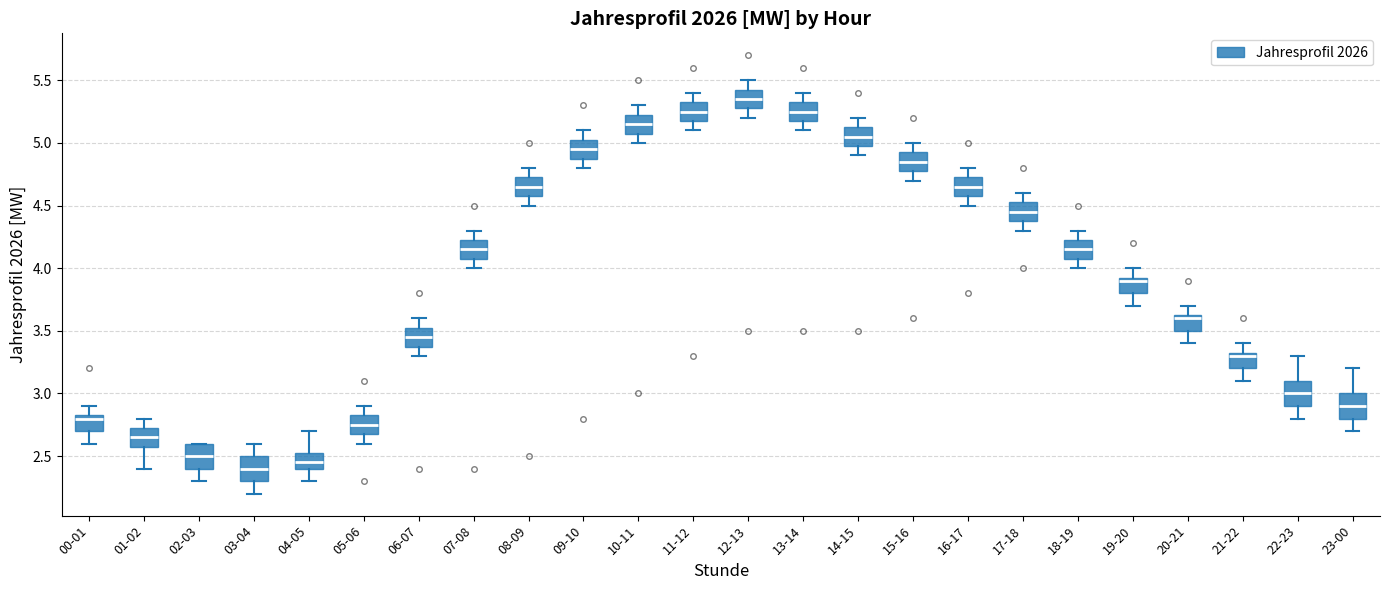

Which box's median line is the lowest?

03-04